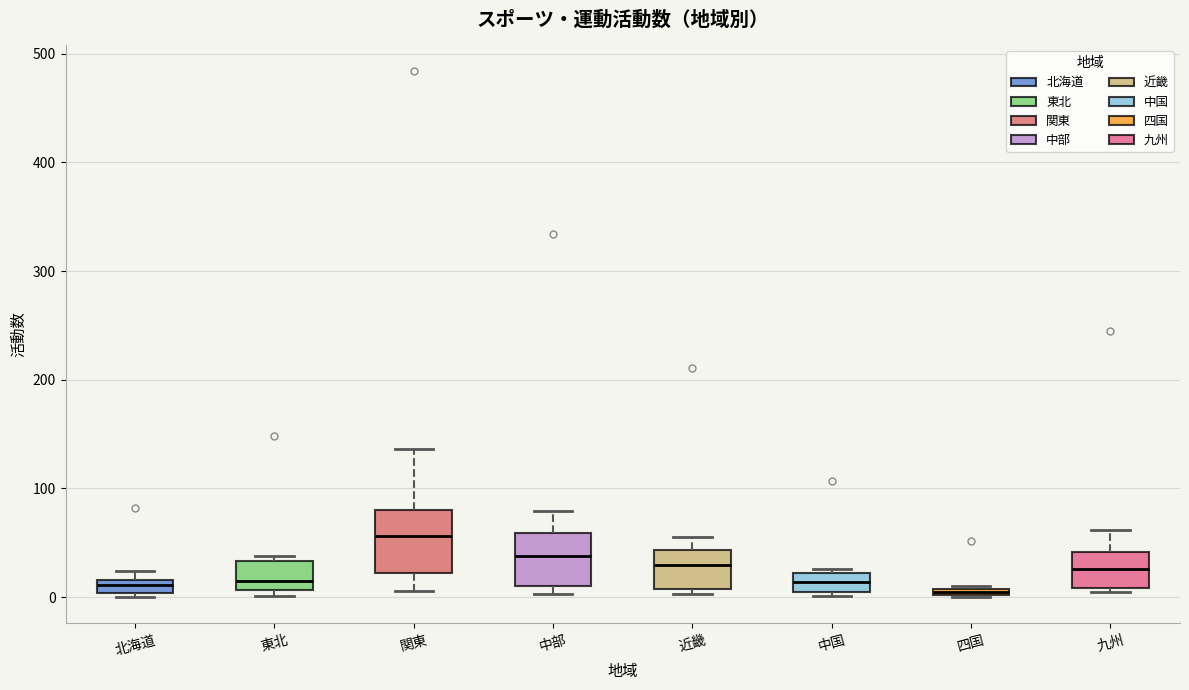

Which box has the highest median line?

関東